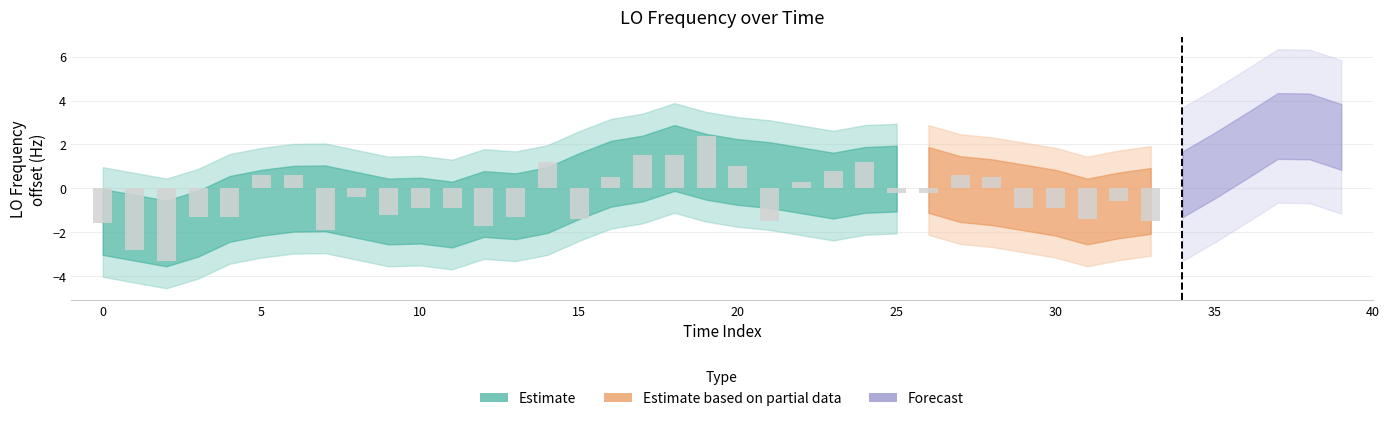

Is it true that the value at 16 is 0.5?

True